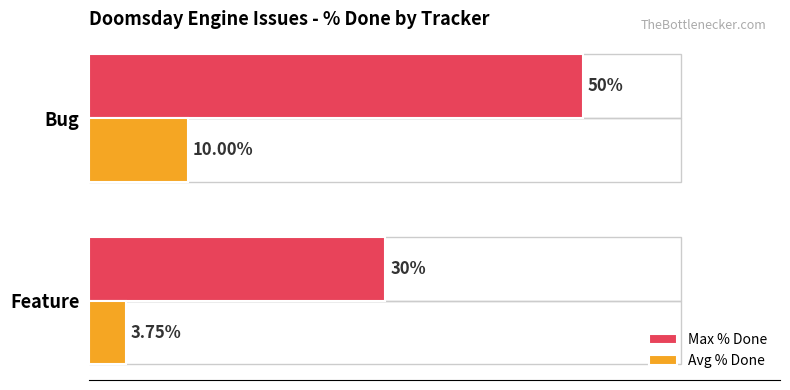

Is it true that Avg % Done equals 5.2 at Feature?

False